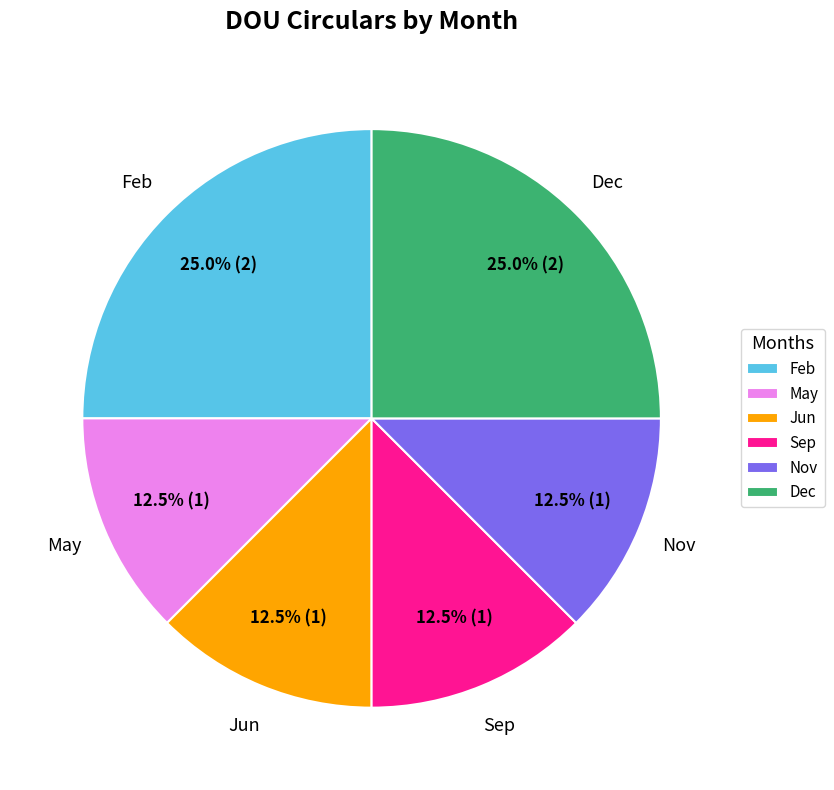

Between Dec and Nov, which is larger?

Dec